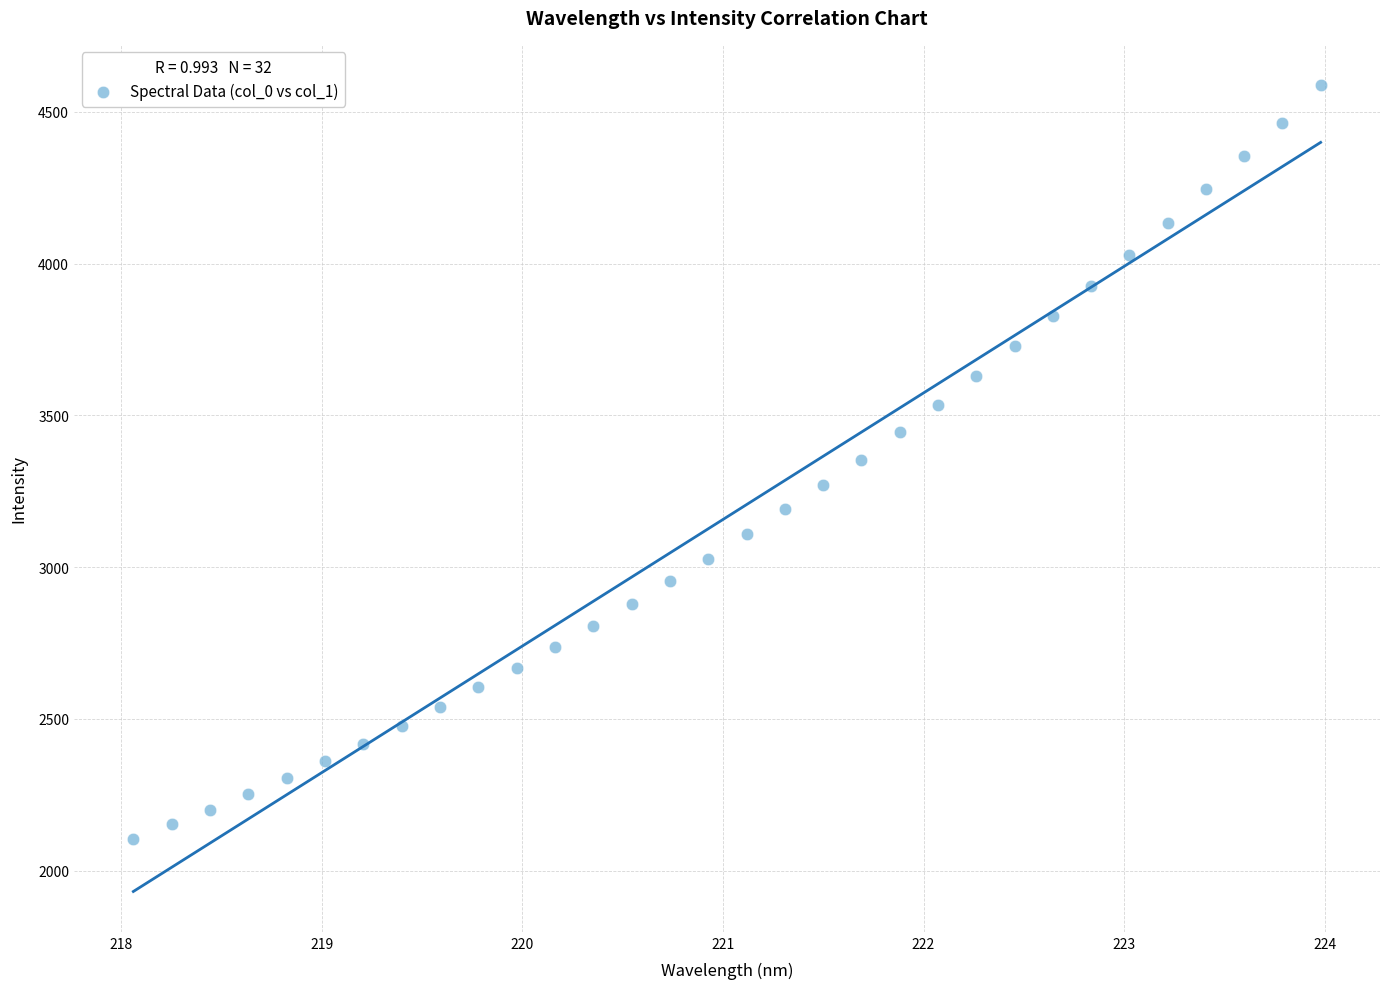

What is the range of X values (max minus min)?

5.9